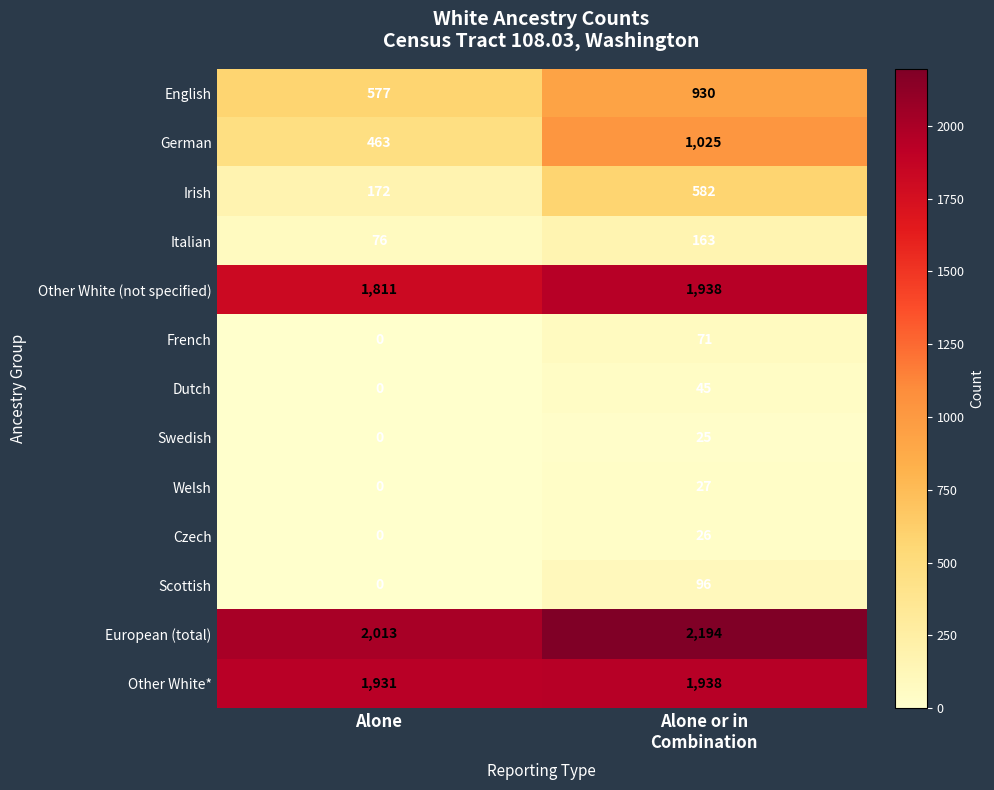

Which series has the widest spread of values?

German